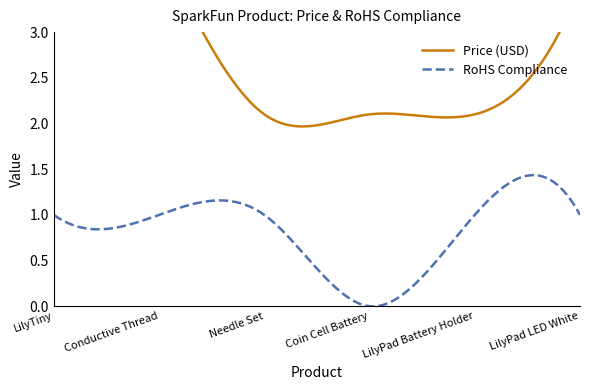

Is it true that Price (USD) equals 1.3 at Conductive Thread?

False